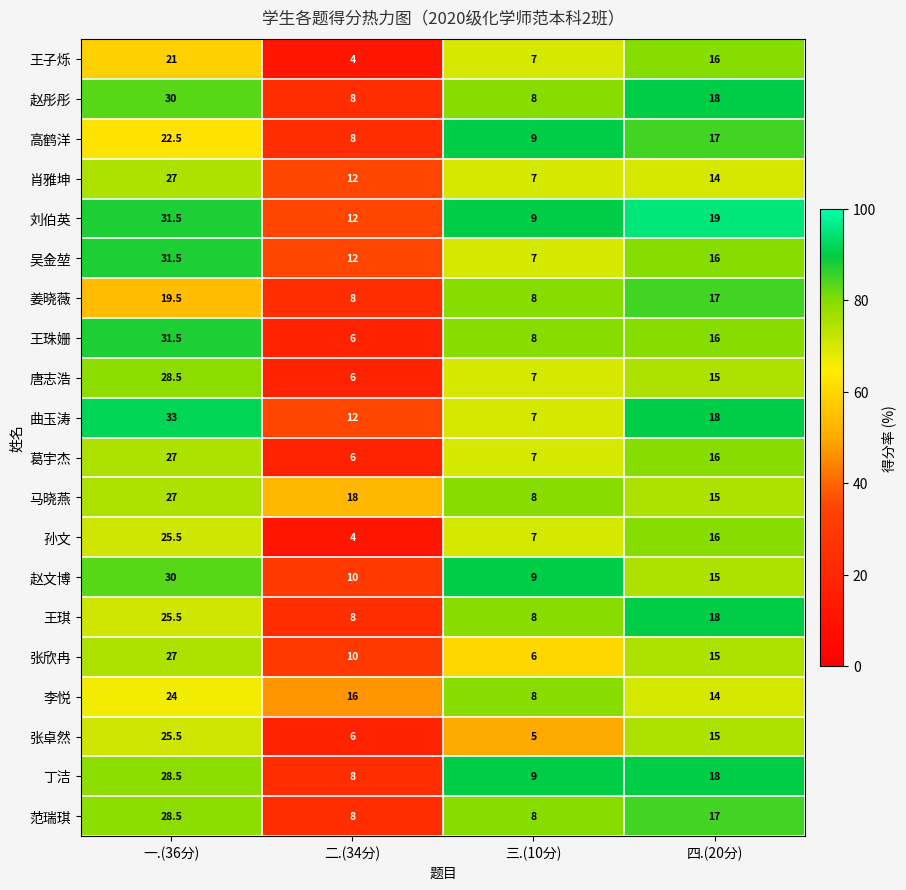

Count the number of data series in this chart.

20